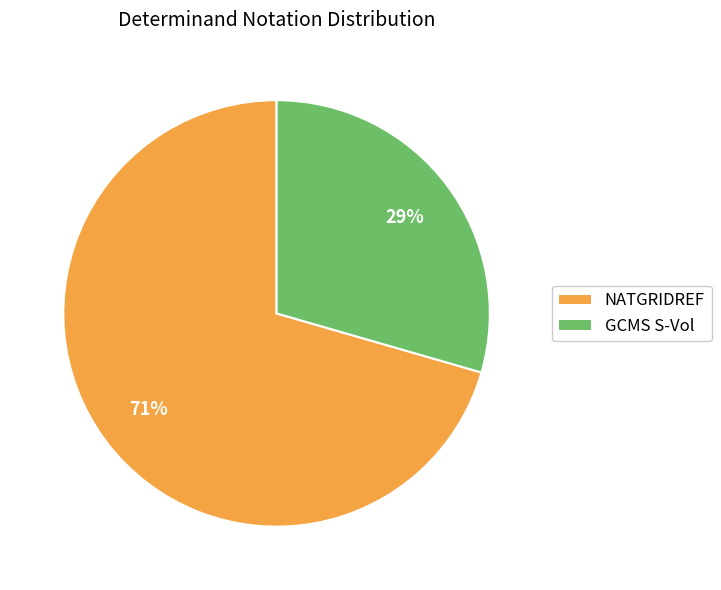

Do NATGRIDREF and GCMS S-Vol together represent more than half of the pie?

Yes